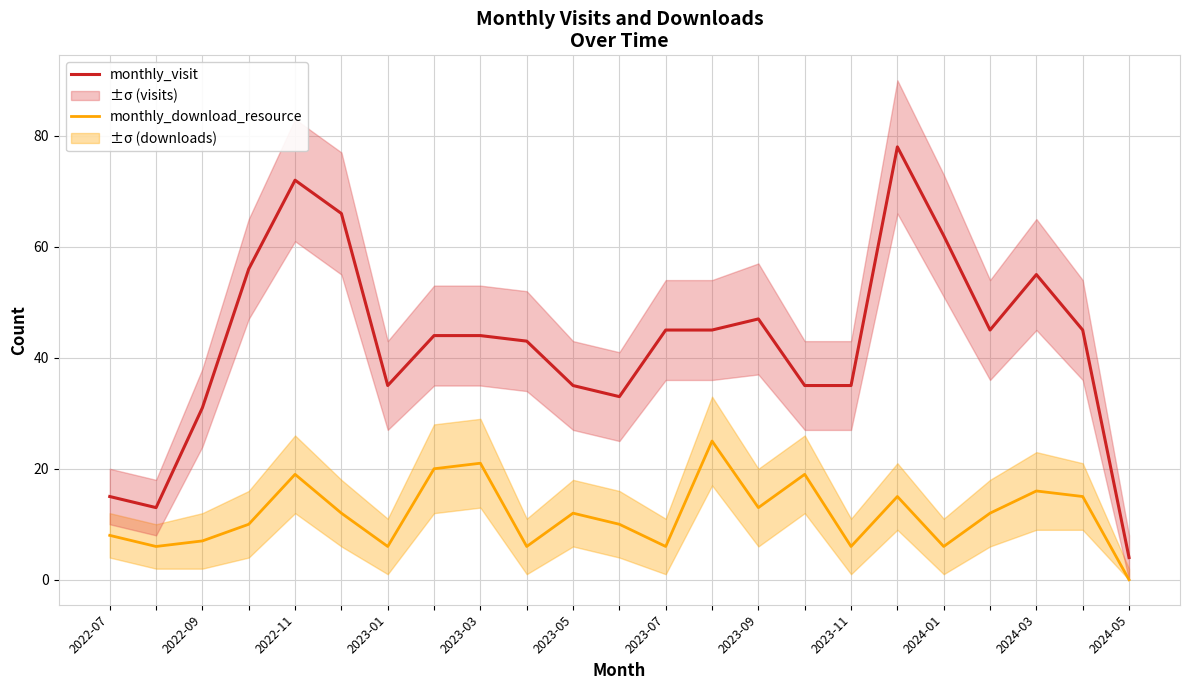

True or false: monthly_visit and monthly_download_resource cross at least once.

False